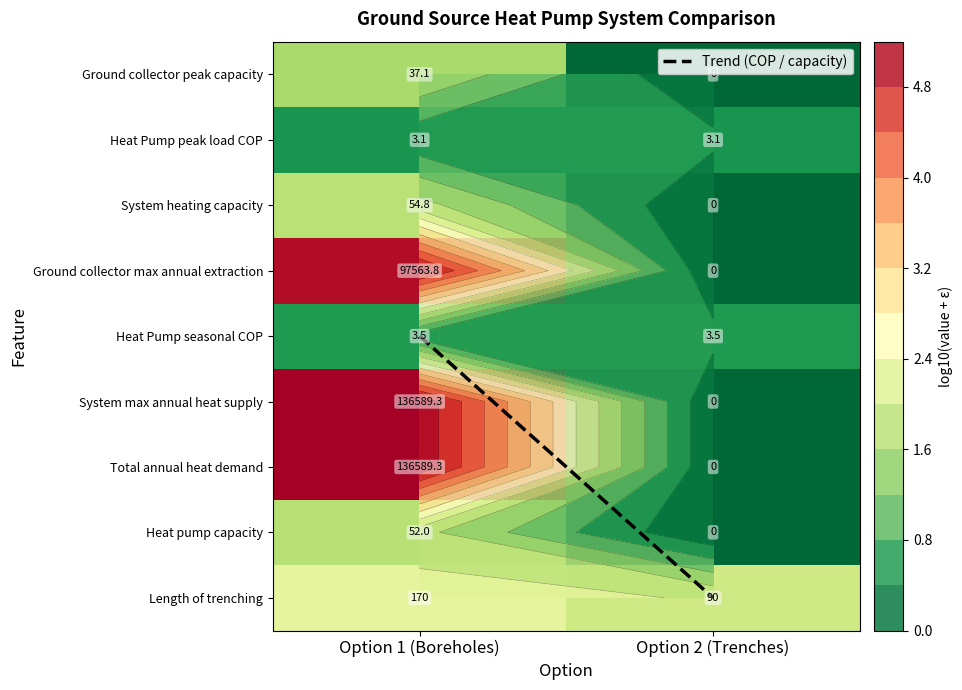

Is the value of Ground collector max annual extraction at Option 2 (Trenches) greater than the value of Total annual heat demand at Option 2 (Trenches)?

No